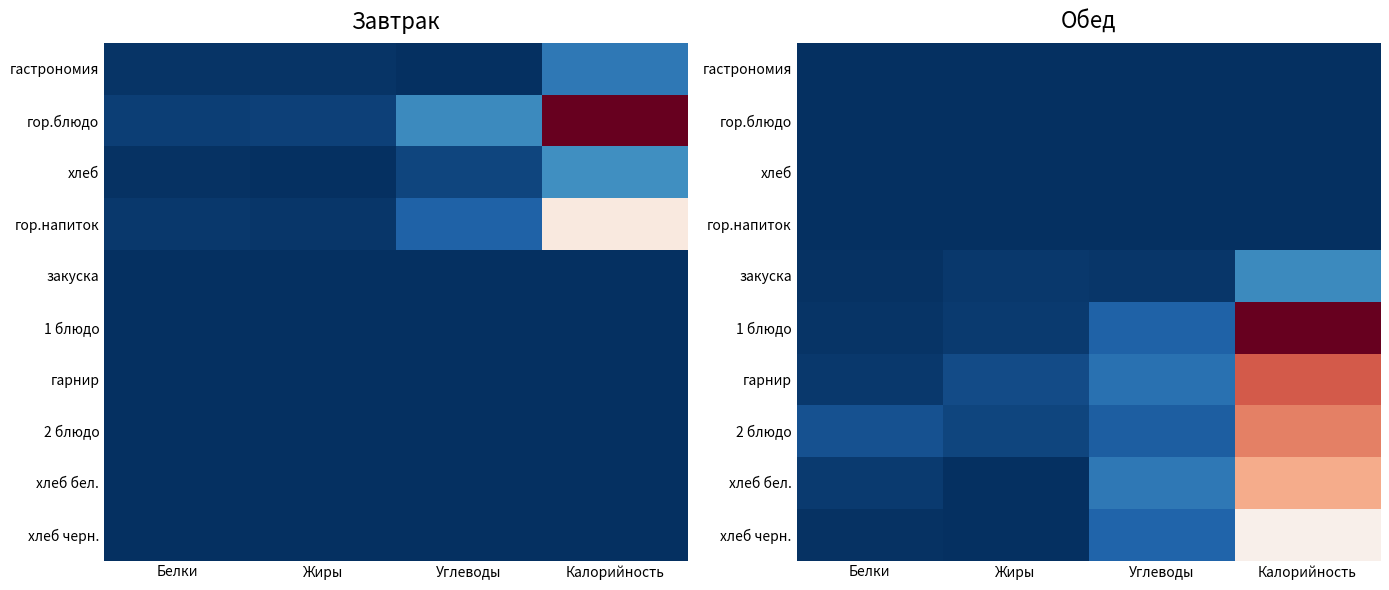

At Жиры, list the series in order from largest to smallest.

гарнир, 2 блюдо, 1 блюдо, закуска, хлеб бел., хлеб черн., гастрономия, гор.блюдо, хлеб, гор.напиток